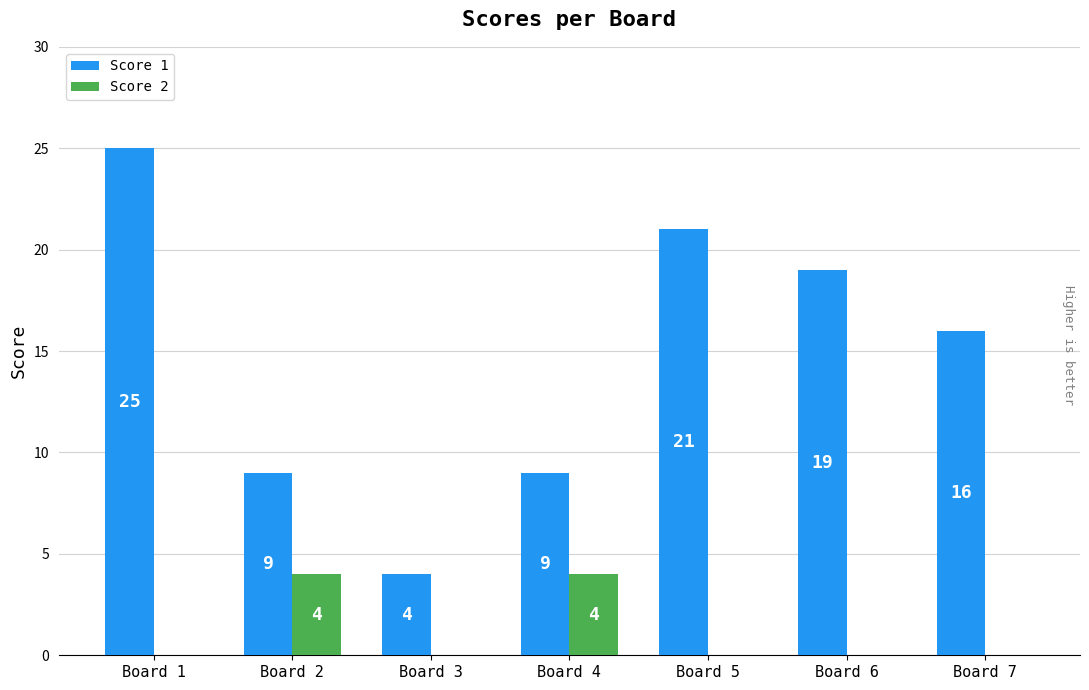

Are the bars horizontal?

No